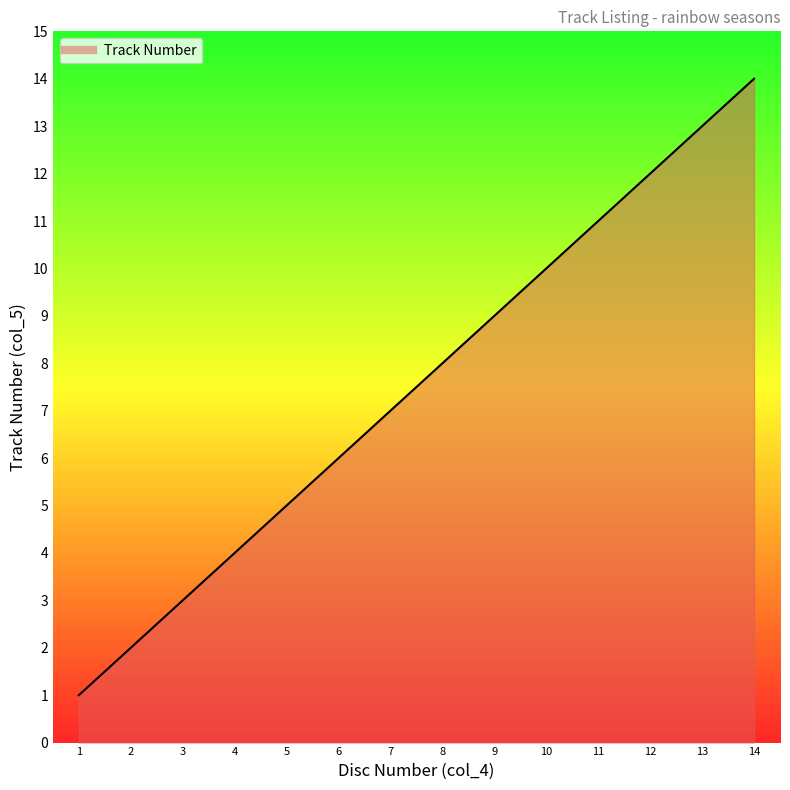

What is the greatest value displayed?

14